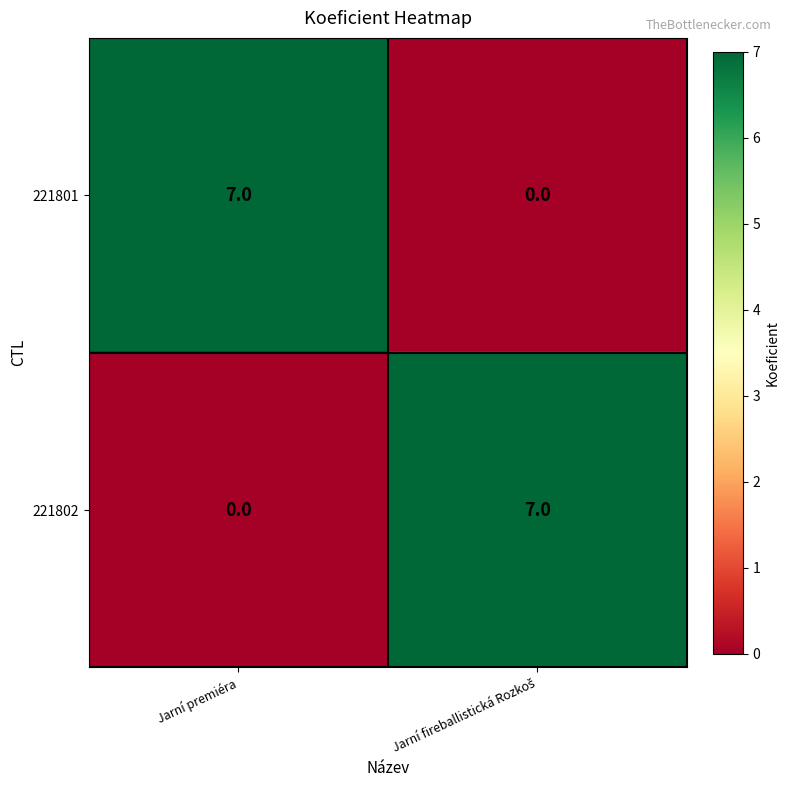

What is the maximum value for 221801?

7